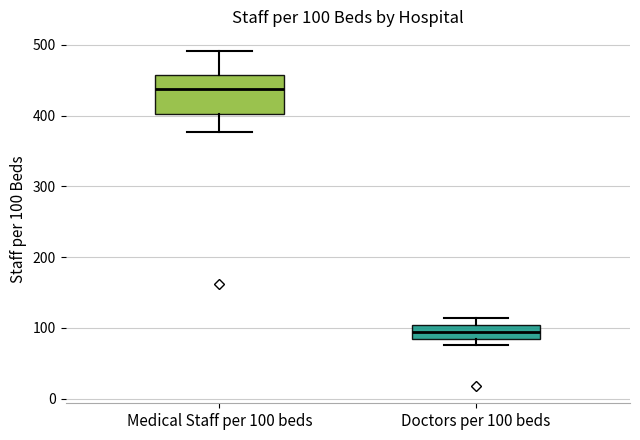

Which box's median line is the highest?

Medical Staff per 100 beds